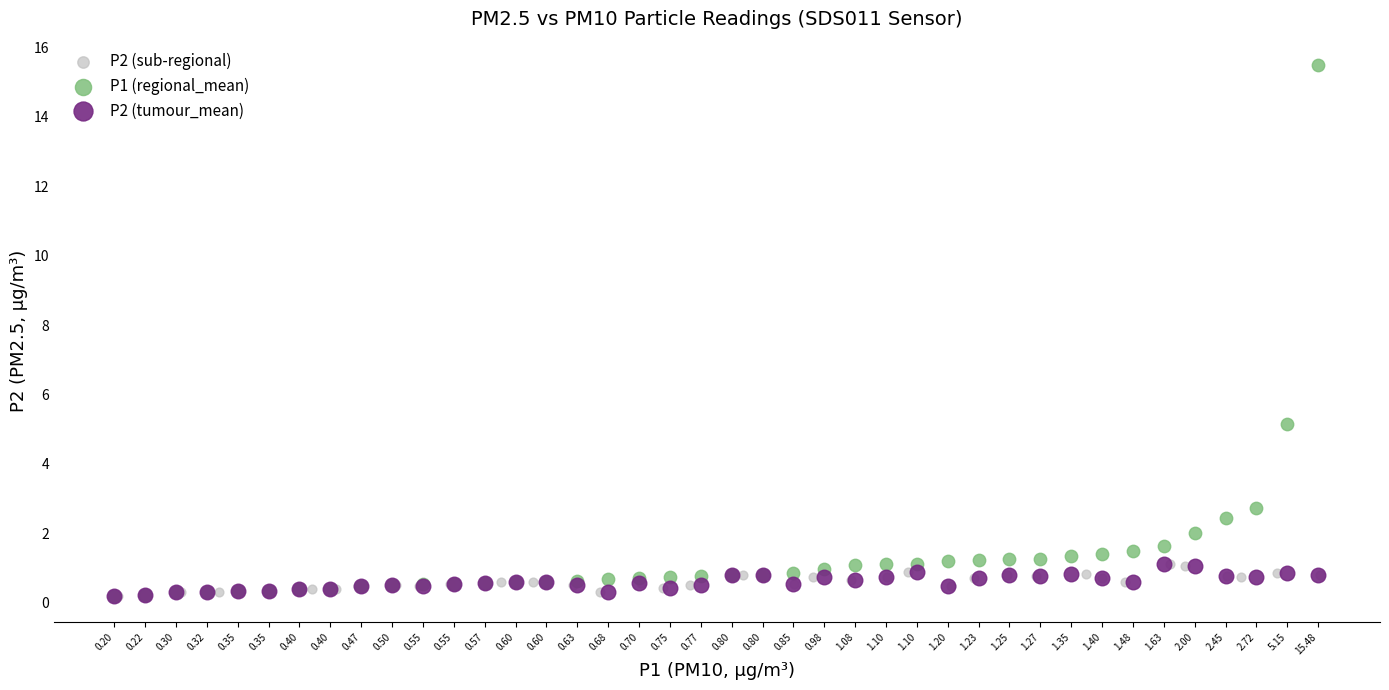

Which series contains the highest Y value?

P1 (regional_mean)